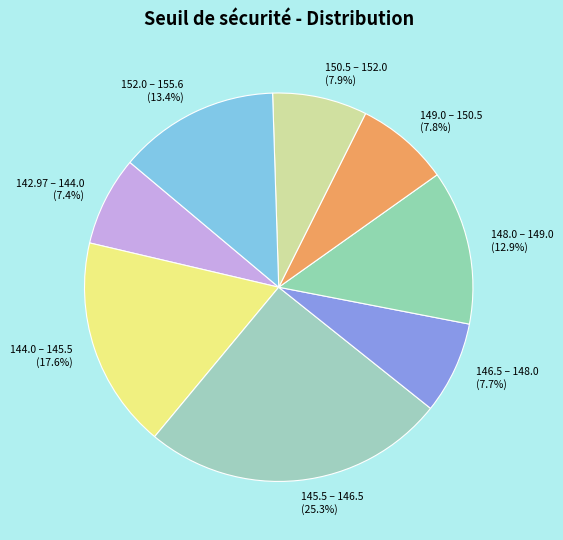

Is 144.0 – 145.5 the majority of the pie?

No